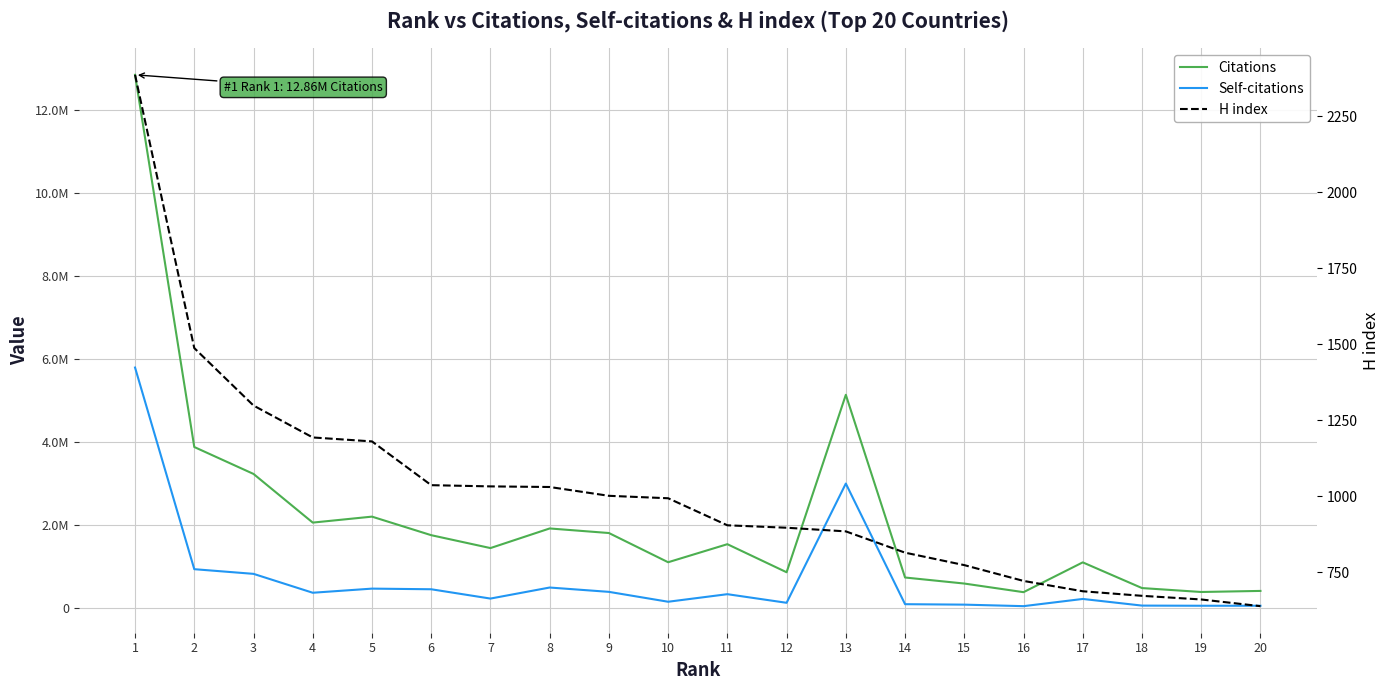

What is the average value of the Citations series?

2200557